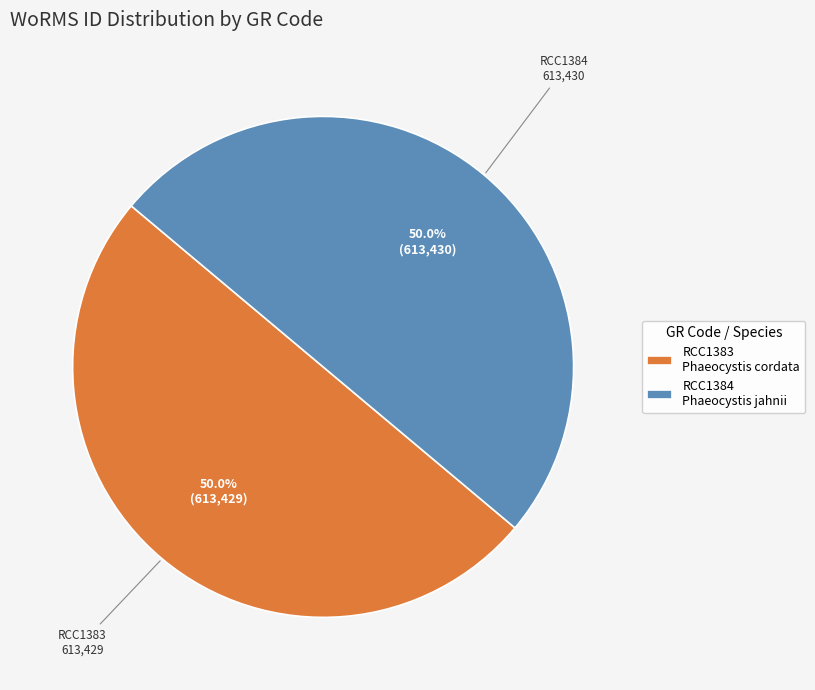

Approximately how many times larger is the value at RCC1384 Phaeocystis jahnii compared to RCC1383 Phaeocystis cordata?

1.0